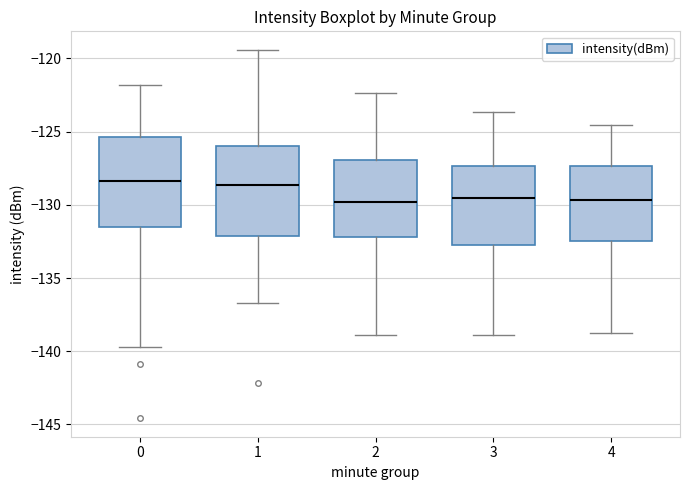

Where does the lower whisker of the box at x = 2 end on the y-axis? The values are not printed on the chart, so give them approximately, as read against the axis.

-139.0